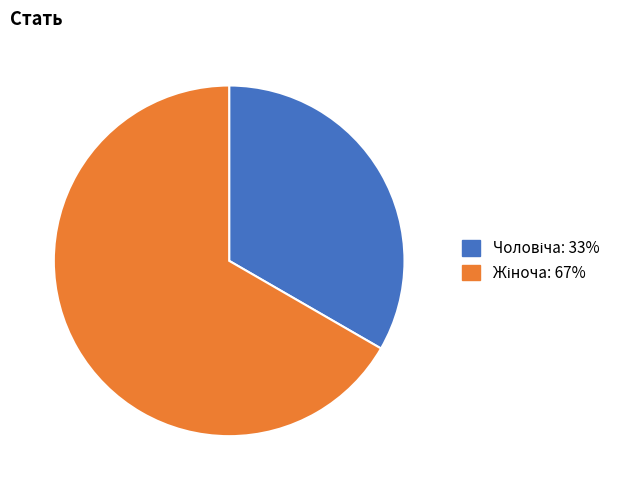

How many segments does this pie chart have?

2